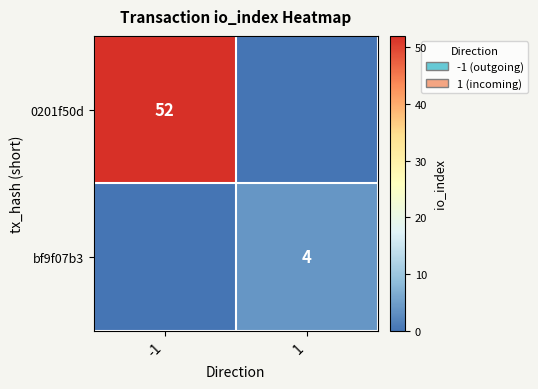

The value of bf9f07b3 at 1 is 6. True or false?

False